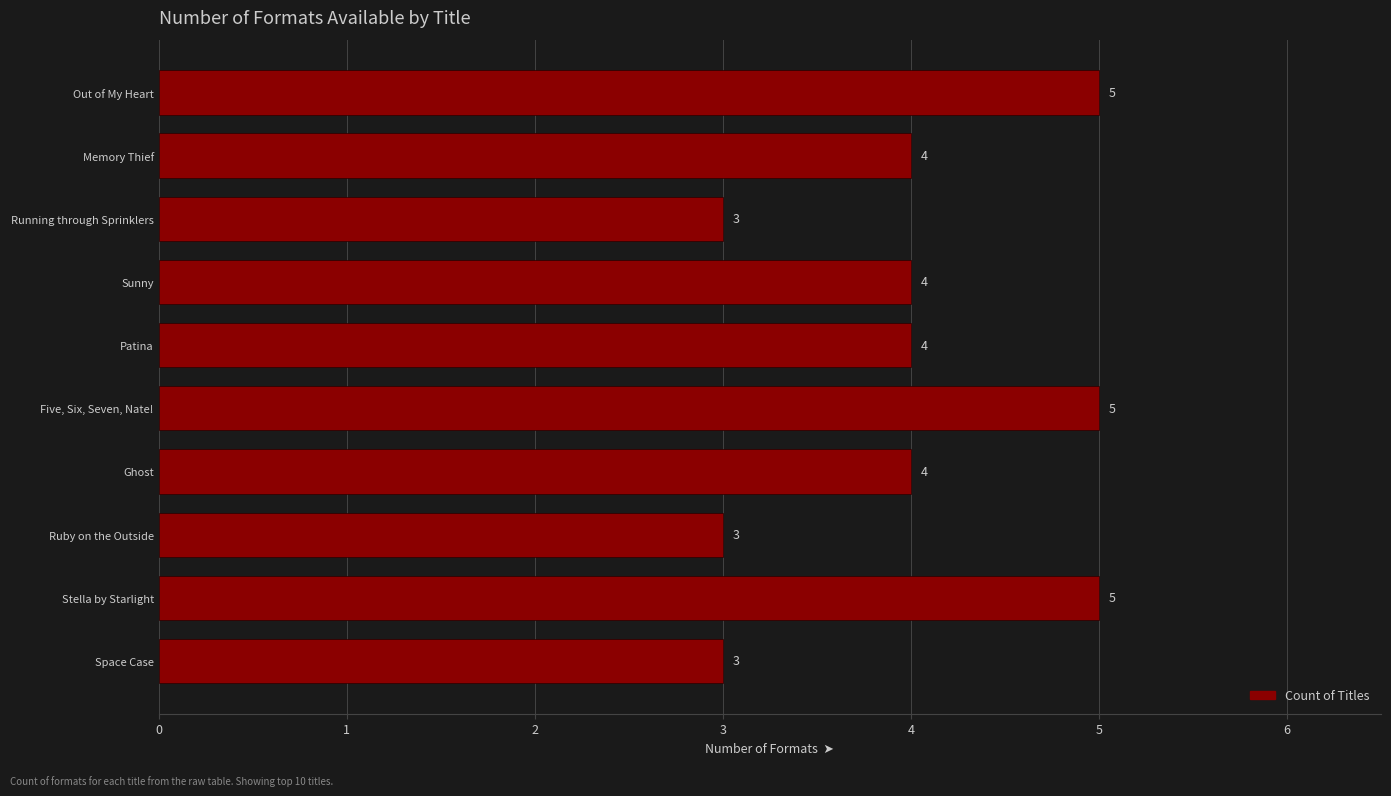

Count the values in the range 3 to 5.

10